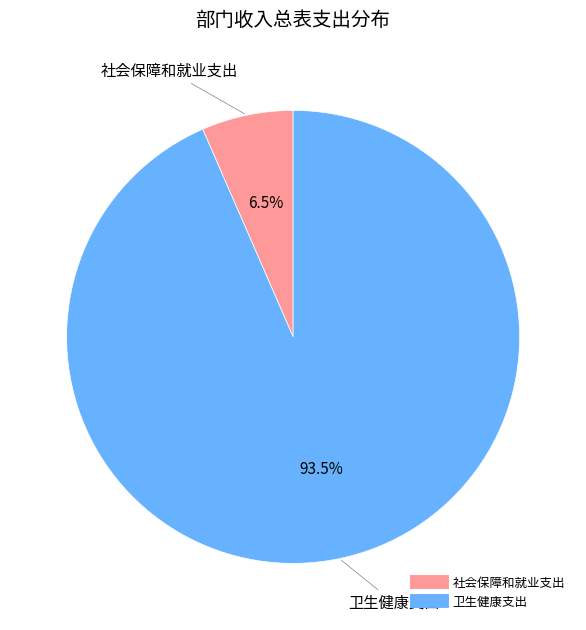

How many segments does this pie chart have?

2